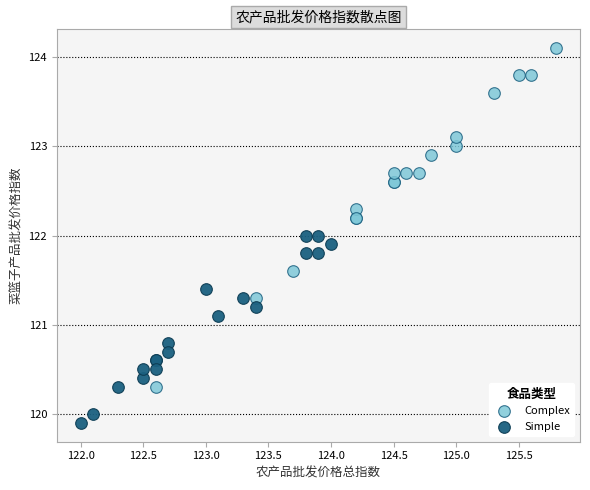

What are all the series names shown in the legend?

Complex, Simple